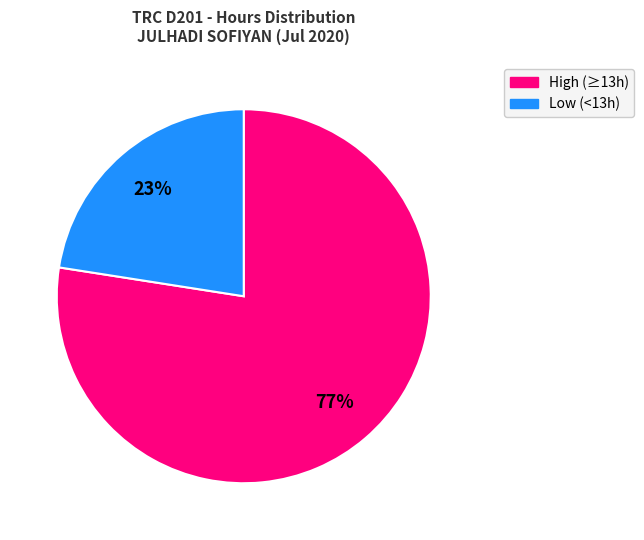

To the nearest percent, what is the average slice percentage?

50%